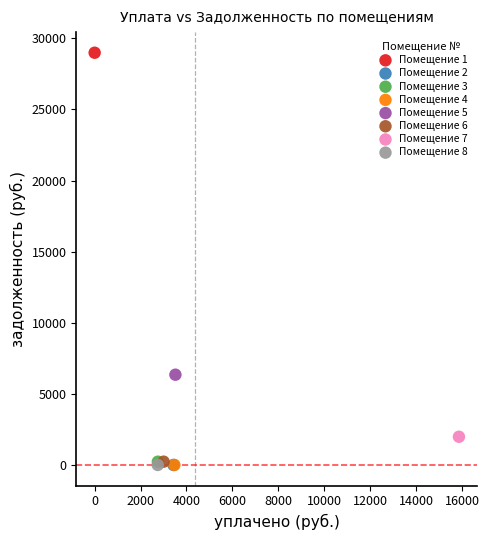

What are all the series names shown in the legend?

Помещение 1, Помещение 2, Помещение 3, Помещение 4, Помещение 5, Помещение 6, Помещение 7, Помещение 8